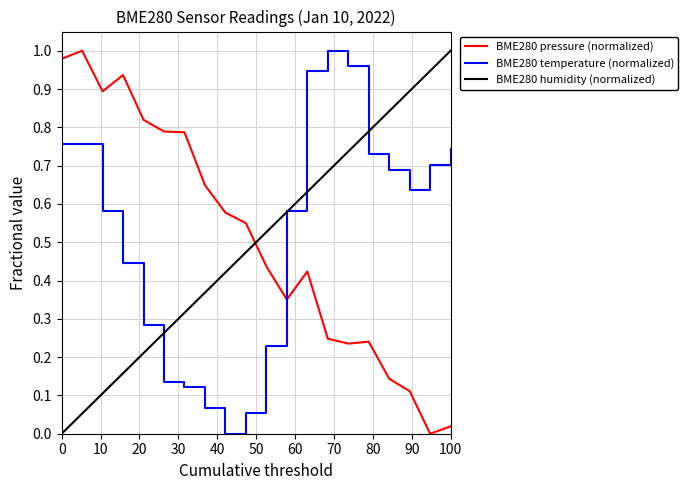

In BME280 pressure (normalized), how many points are higher than both neighbors (excluding endpoints)?

4